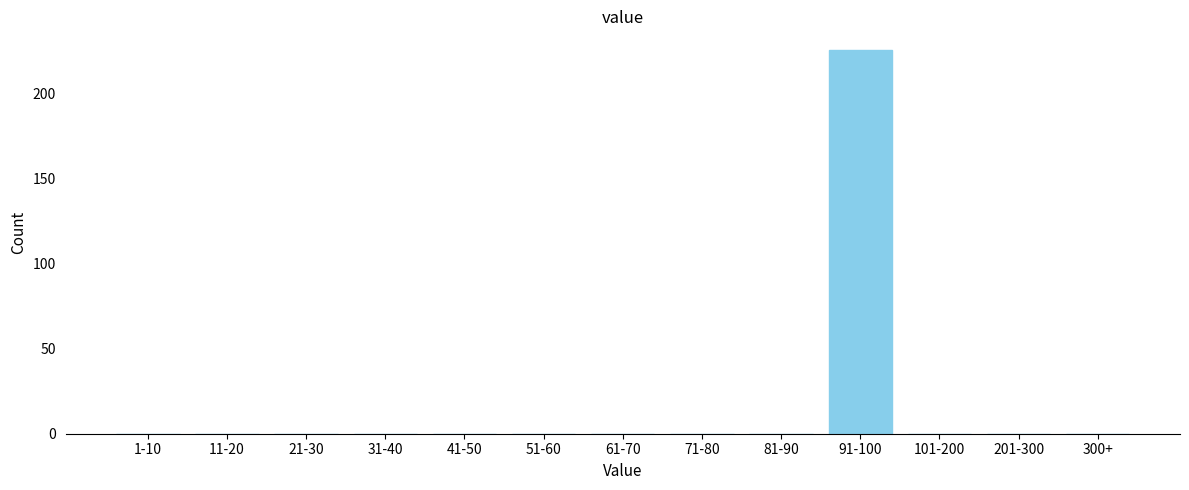

Reading left to right, extract all data points from this chart.

1-10=0	11-20=0	21-30=0	31-40=0	41-50=0	51-60=0	61-70=0	71-80=0	81-90=0	91-100=225	101-200=0	201-300=0	300+=0